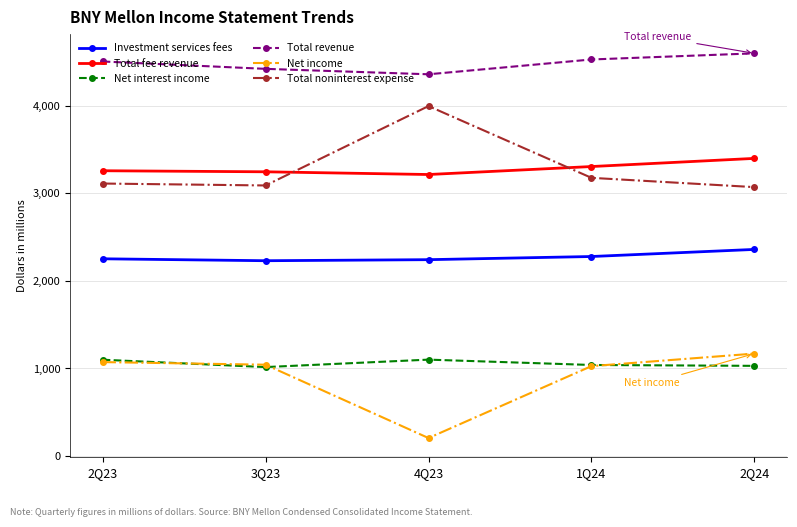

What are all the series names shown in the legend?

Investment services fees, Total fee revenue, Net interest income, Total revenue, Net income, Total noninterest expense